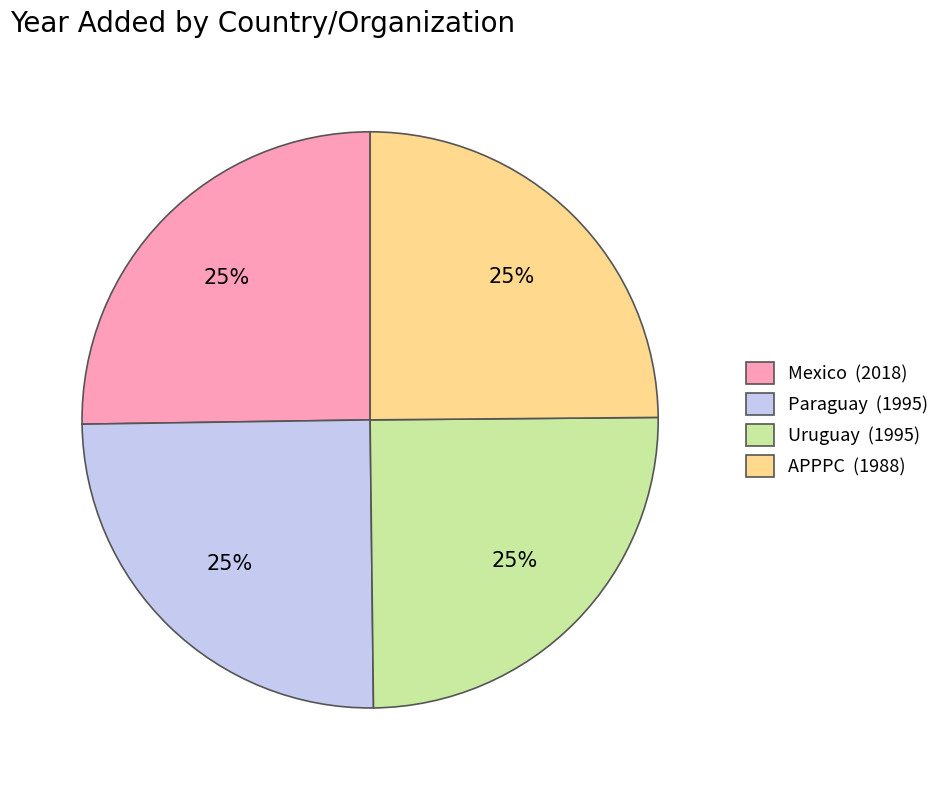

Count the number of slices in the pie.

4